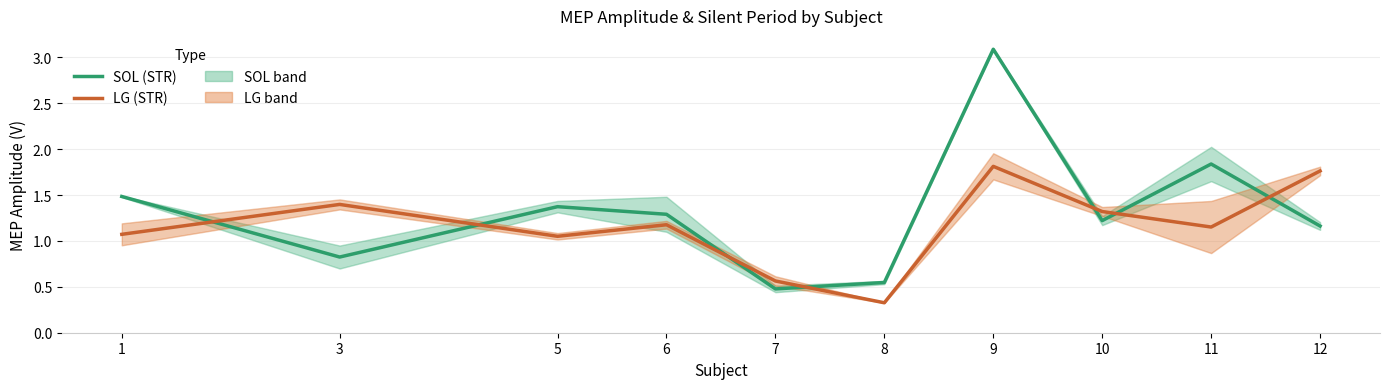

What is the difference between the SOL (STR) values at 12 and 1?

0.3